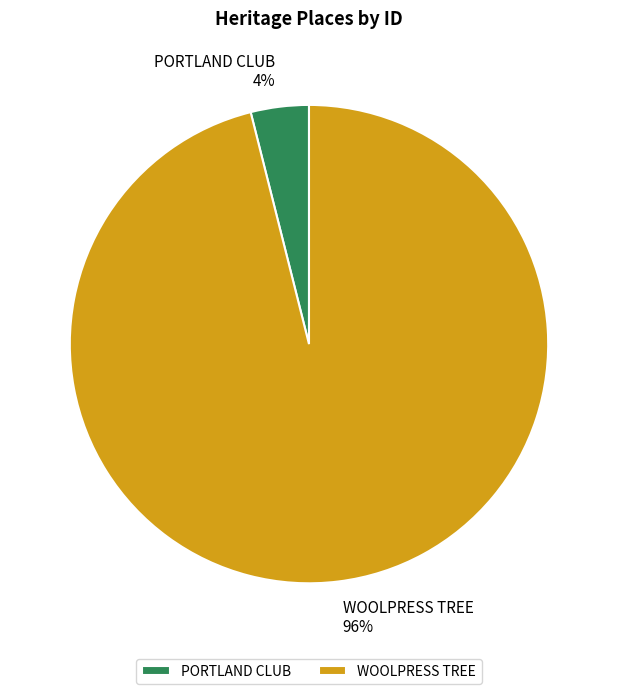

Which slice is the smallest?

PORTLAND CLUB